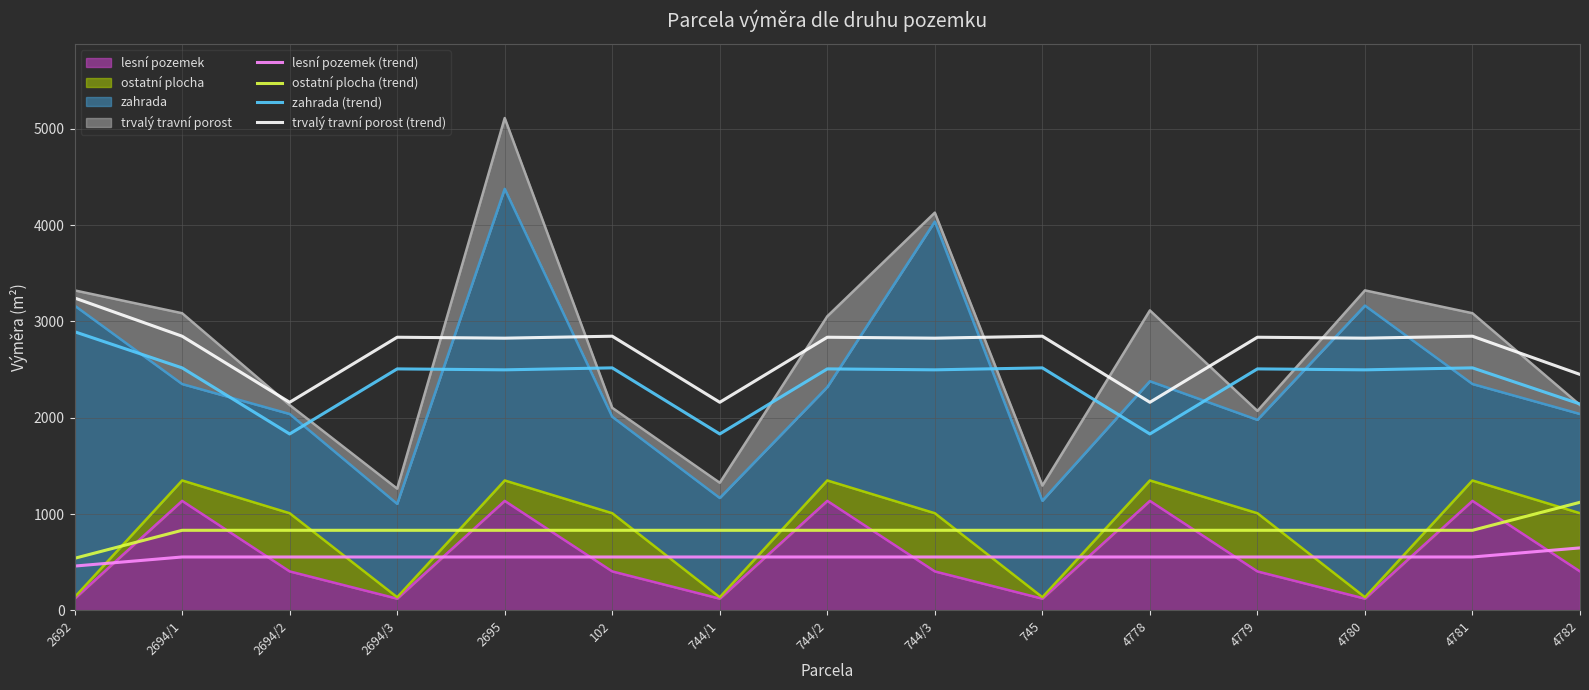

What is the minimum value for trvalý travní porost (trend)?

2160.3